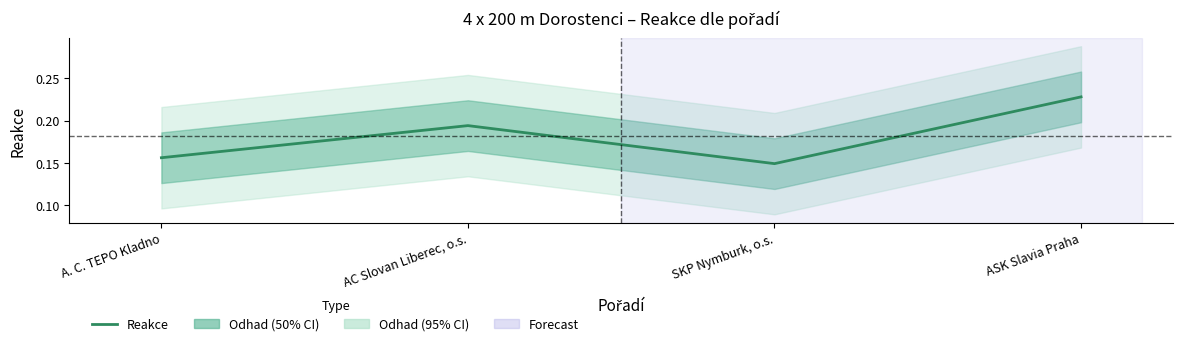

True or false: there are more than 1 points higher than both neighbors.

False